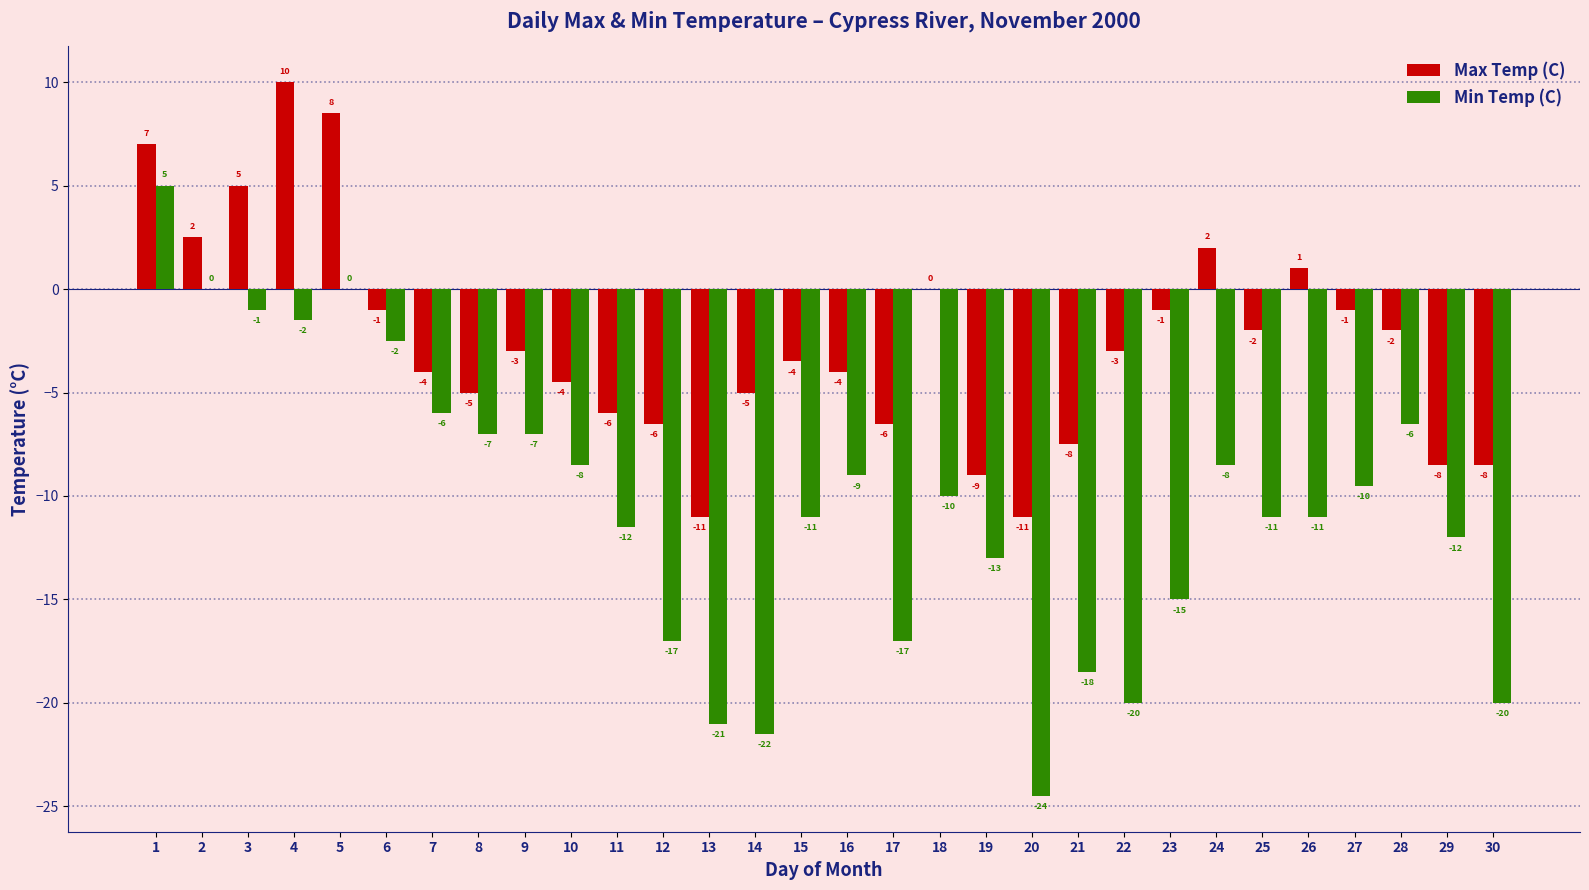

Does the chart contain stacked bars?

No